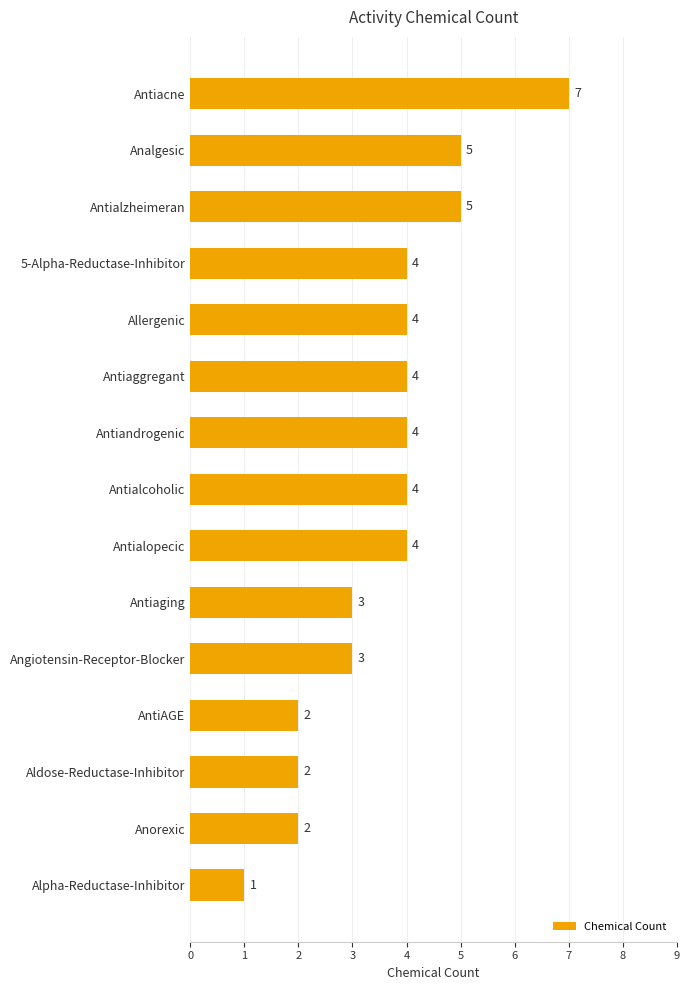

What is the approximate value at Allergenic?

4